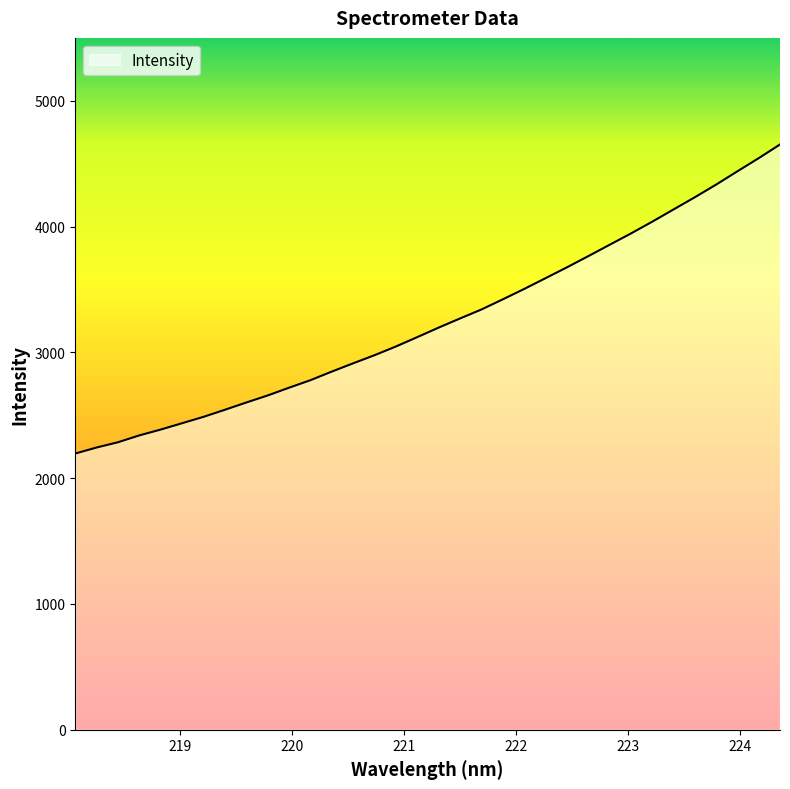

What is the difference between the maximum and minimum values?

2456.7